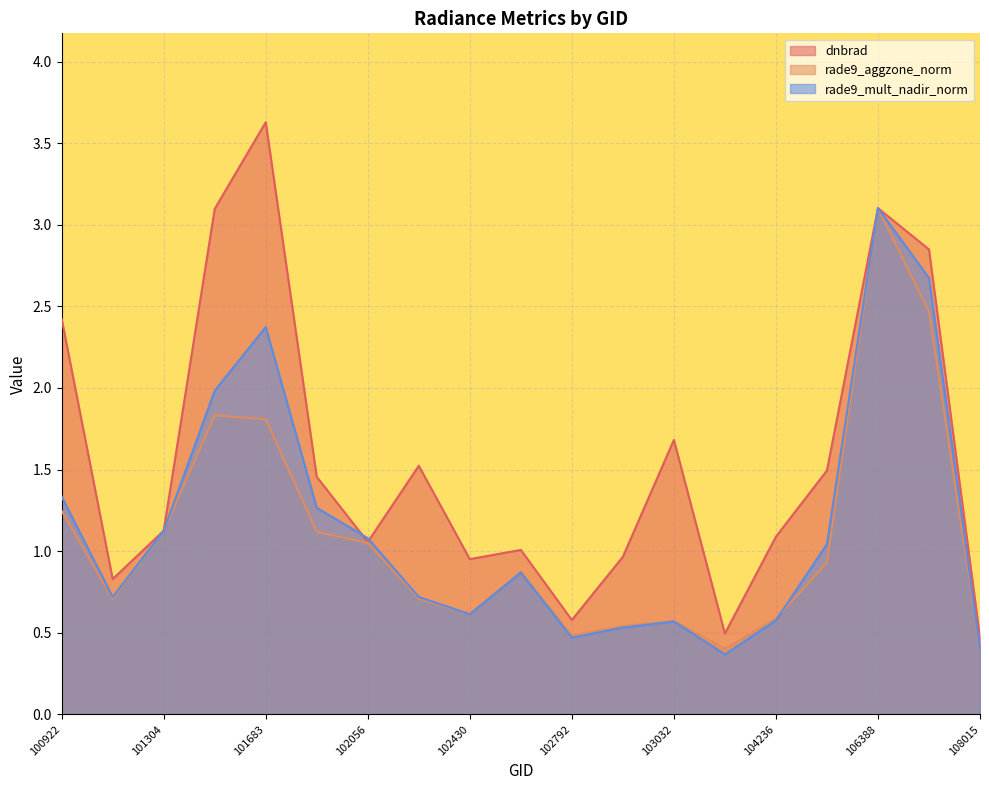

Which series has the largest total across all categories?

dnbrad